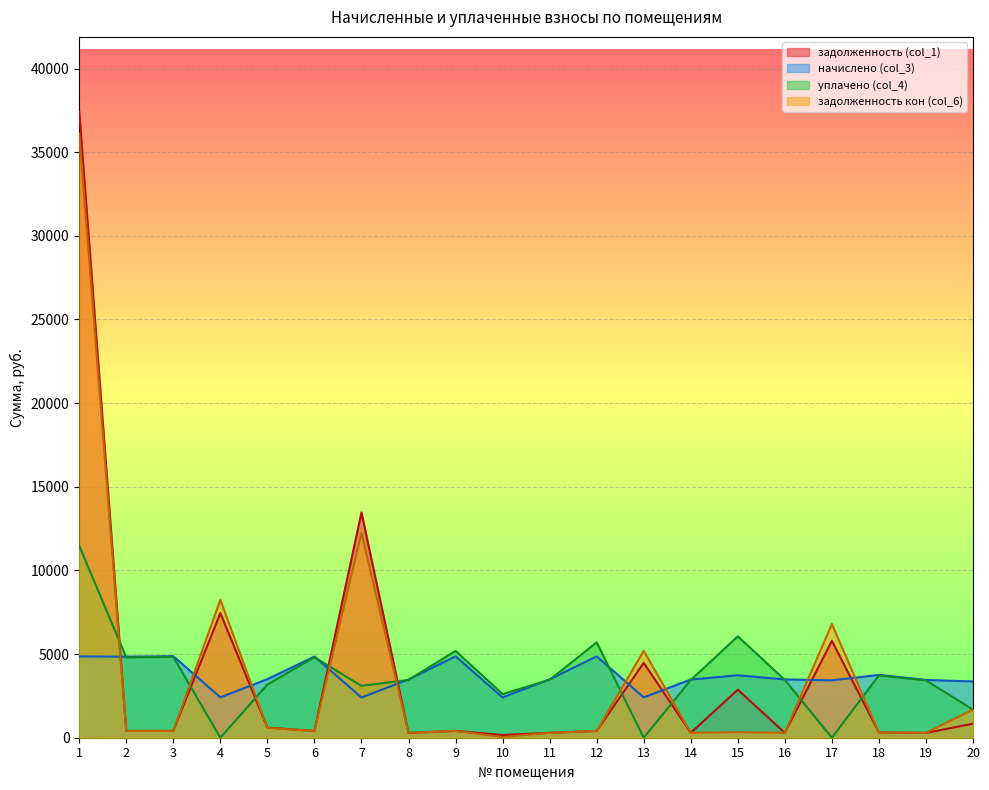

The начислено (col_3) series shows 4945.1 at 19. True or false?

False